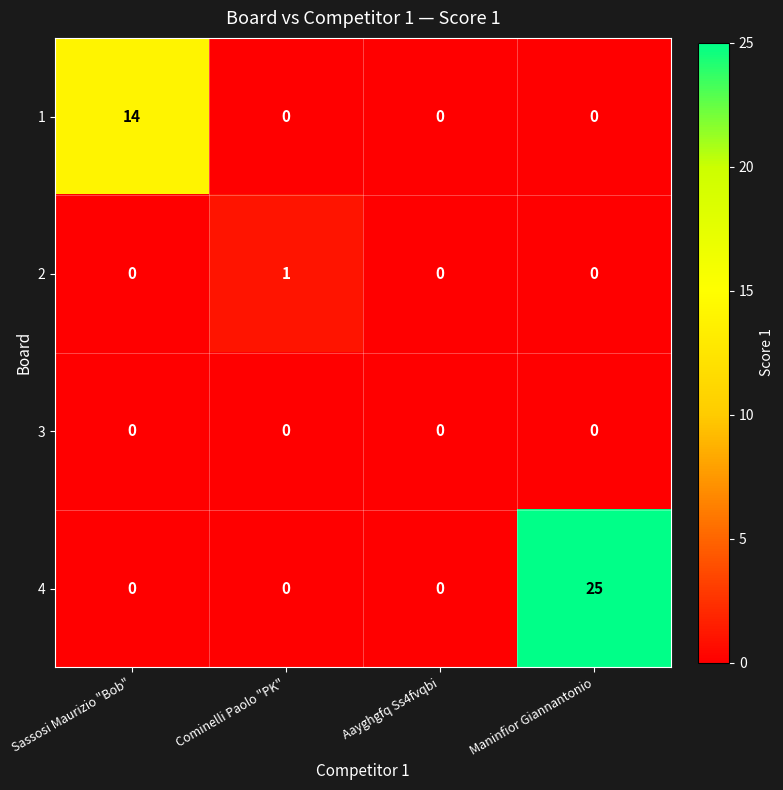

List the series in order of their peak value, lowest first.

3, 2, 1, 4